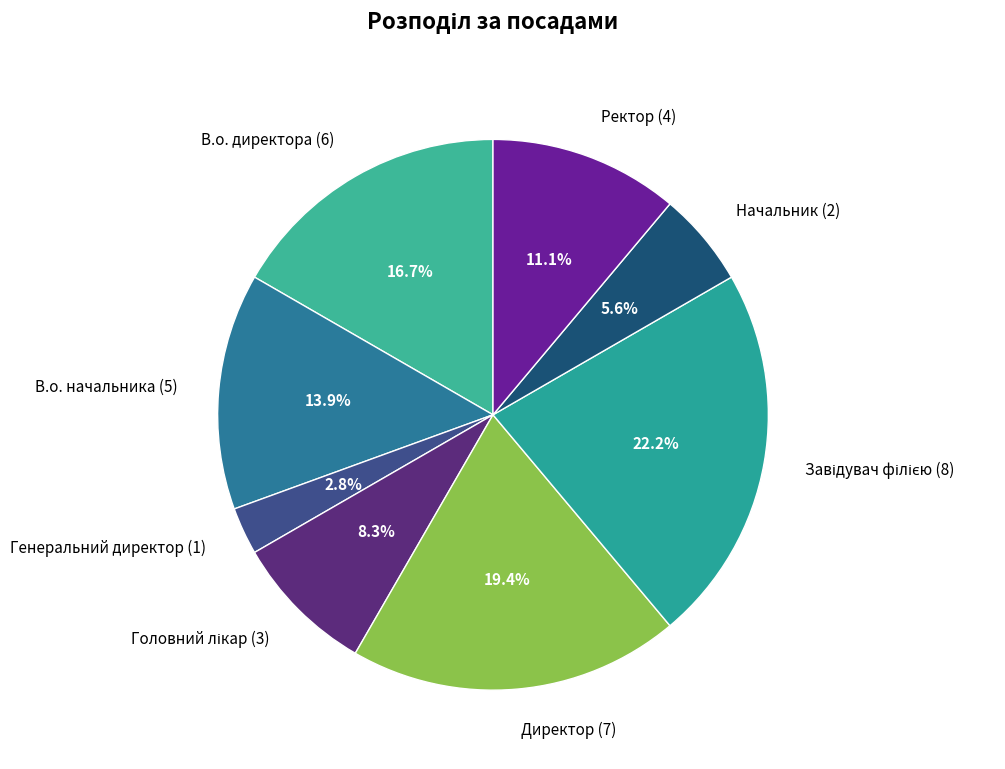

To the nearest percent, what is the difference between the Ректор and Директор slice percentages?

8%